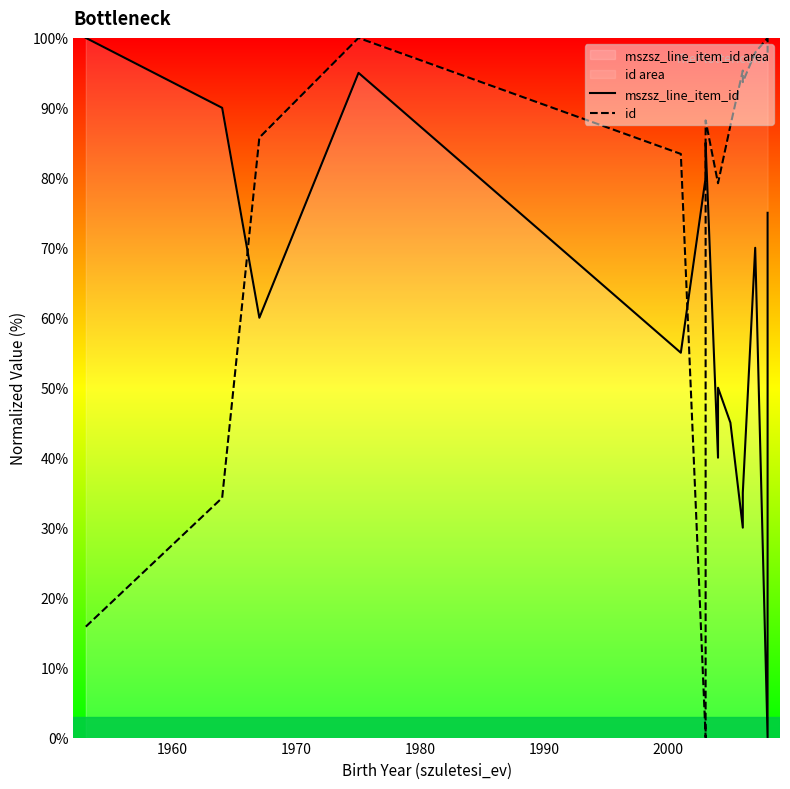

What is the difference between the second highest and second lowest values in the id series?

84.1